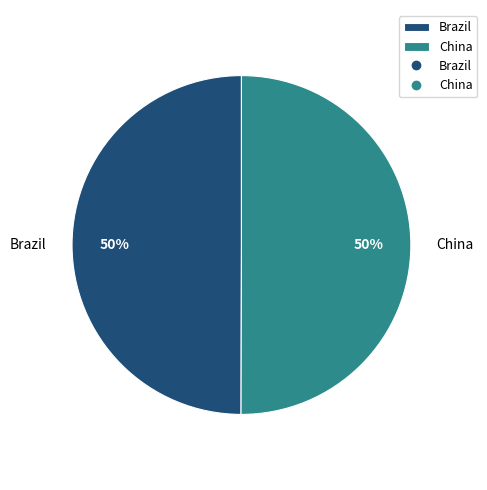

To the nearest percent, what portion does Brazil represent?

50%